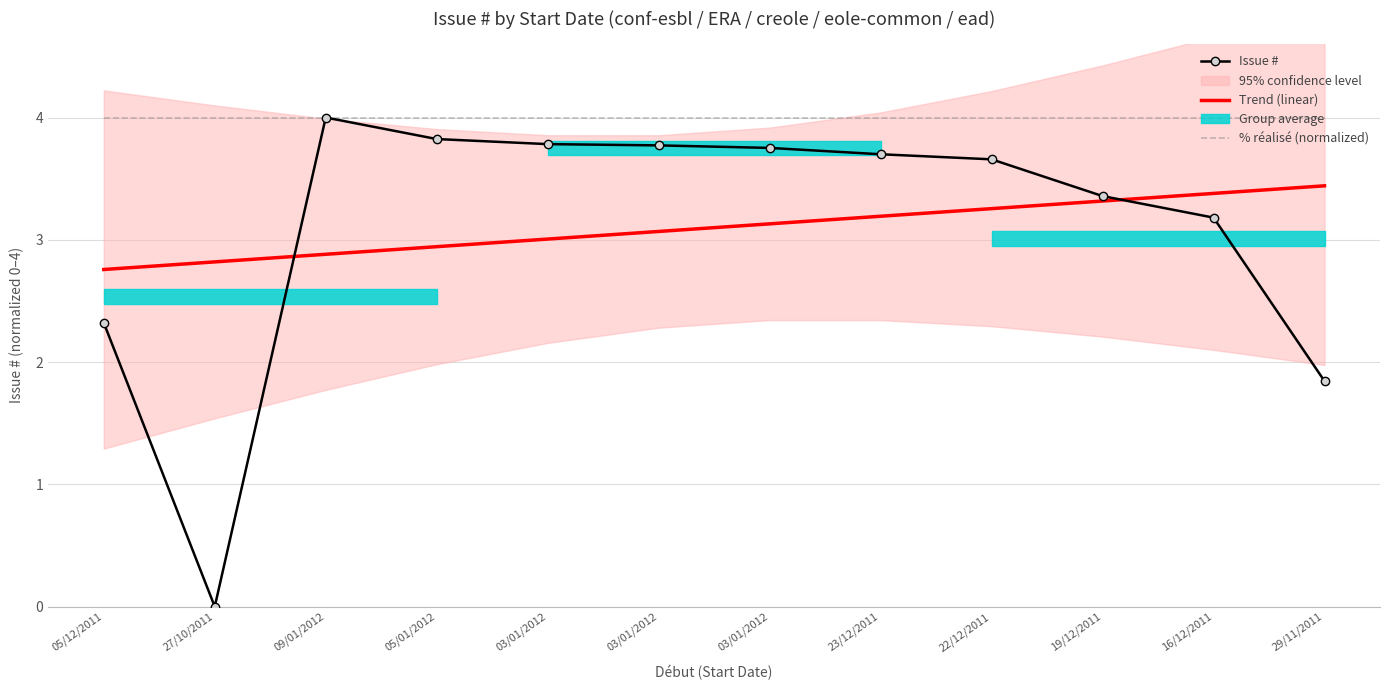

Which series has the largest total across all categories?

% réalisé (normalized)